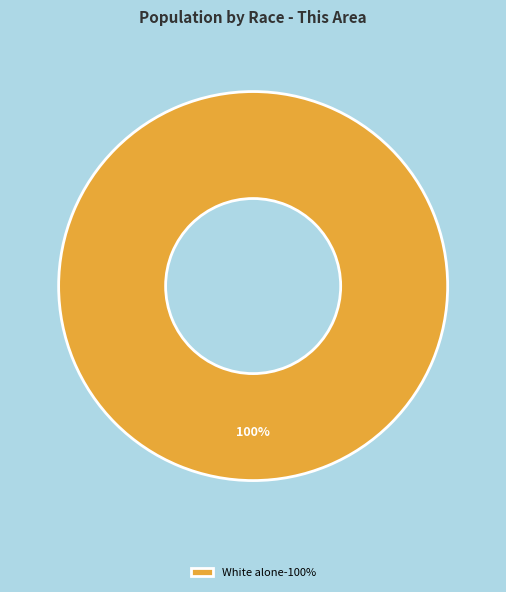

Which slice represents more than half of the pie?

White alone-100%